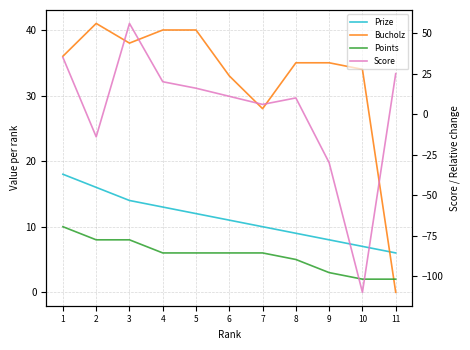

Does the chart display data point markers on the line(s)?

No